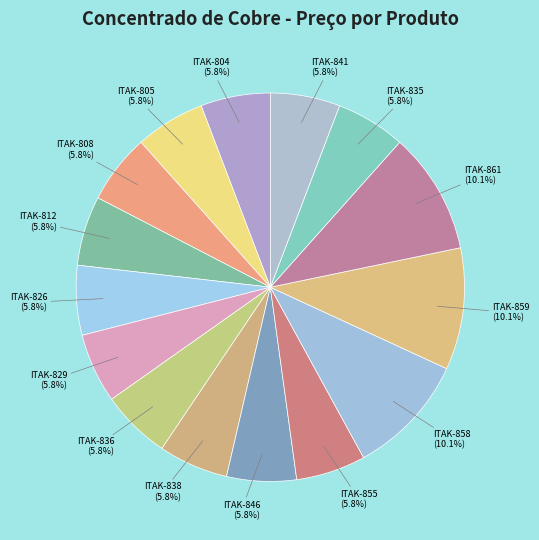

Is there a majority slice in this chart?

No